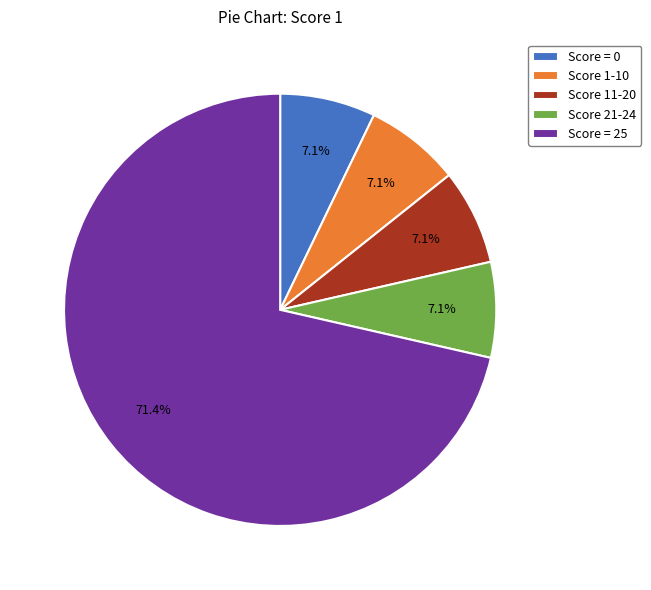

Is there any slice that represents more than half of the pie?

Yes